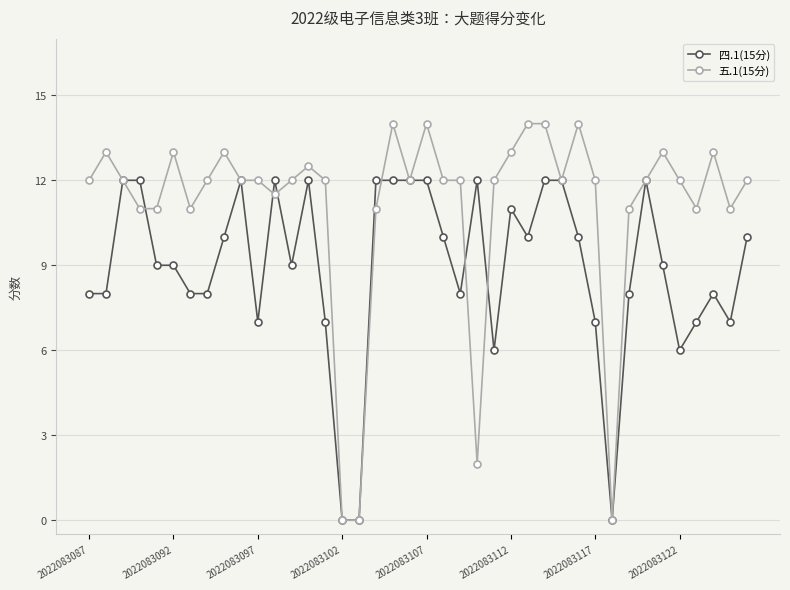

What is the value of the 四.1(15分) point at the 2nd from the left?

8.0